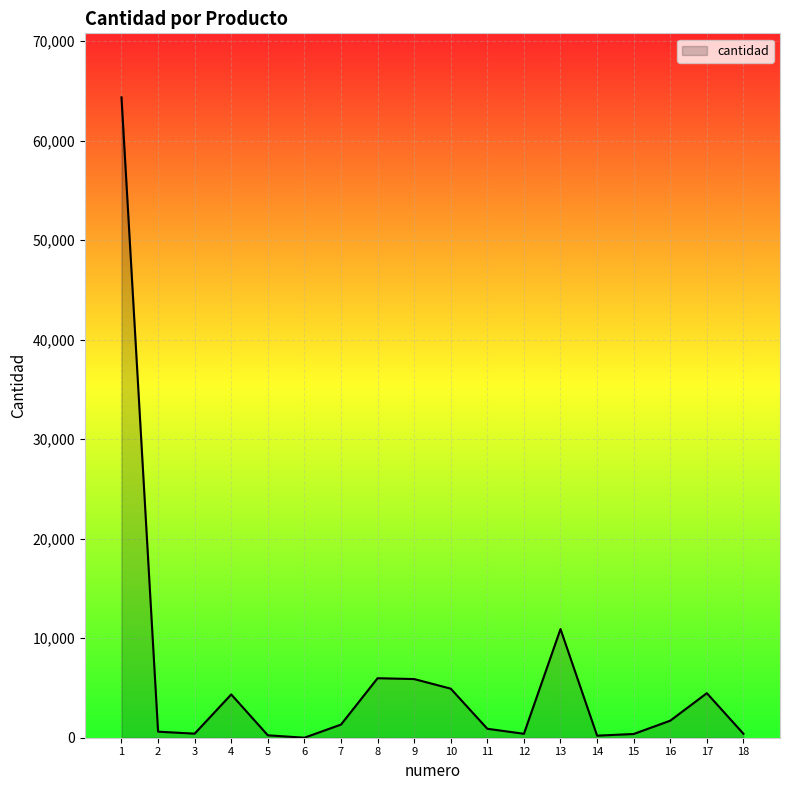

Read the value at 18, to the nearest 100.

400